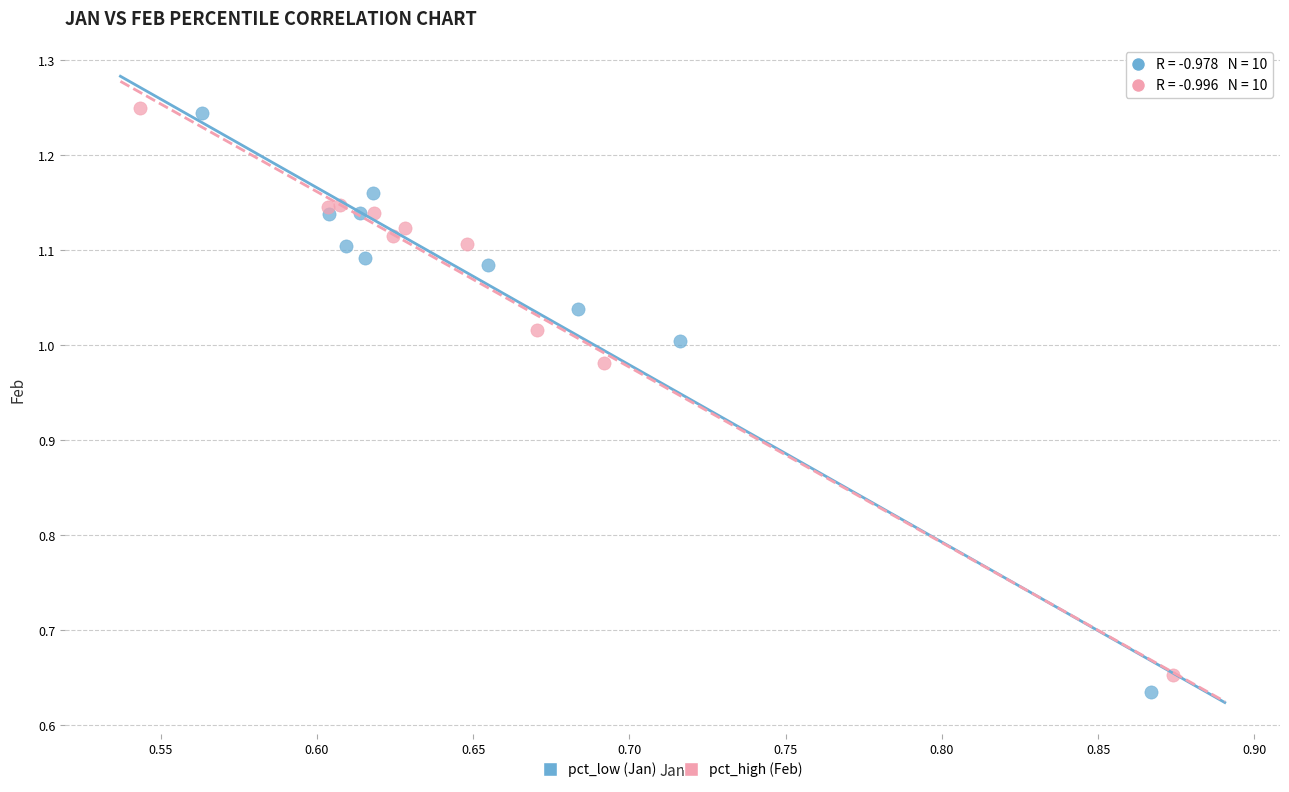

Which series has the largest Y range (max minus min)?

pct_low (Jan)